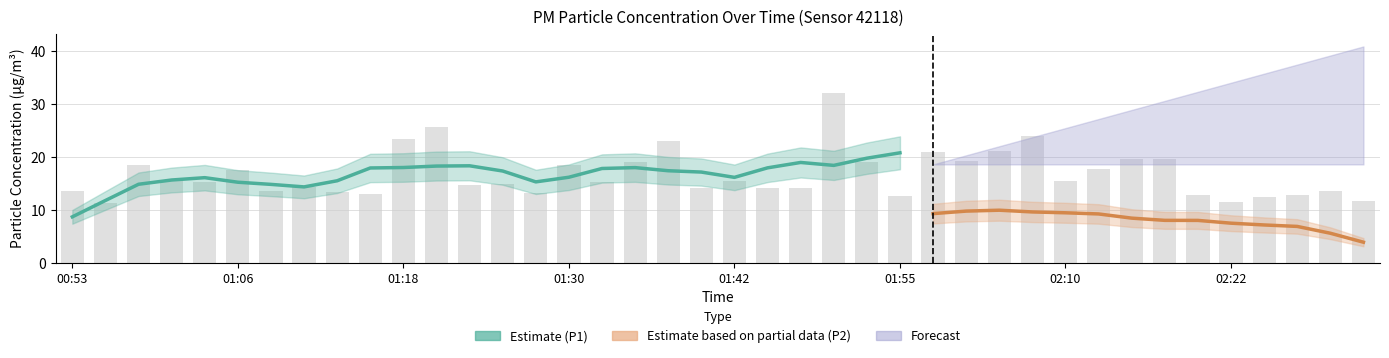

Where is the data nearest to the value 21?

02:05